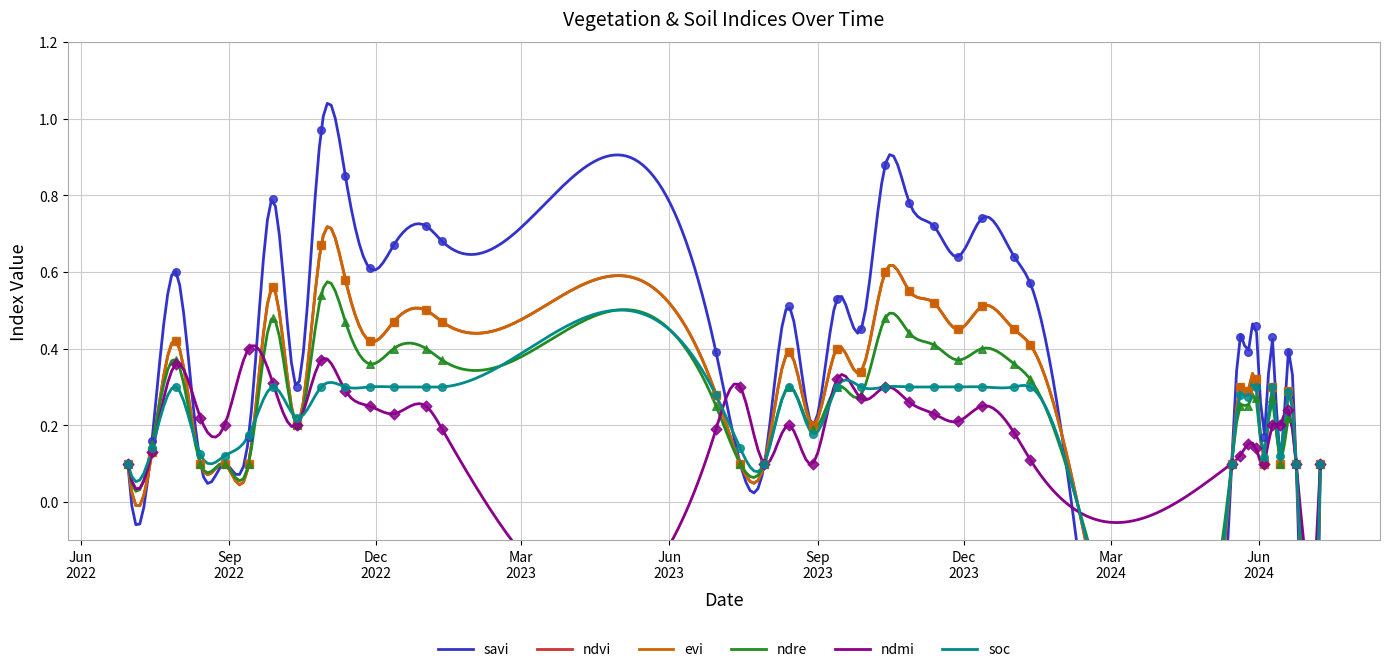

At how many categories does at least one series exceed 0?

38